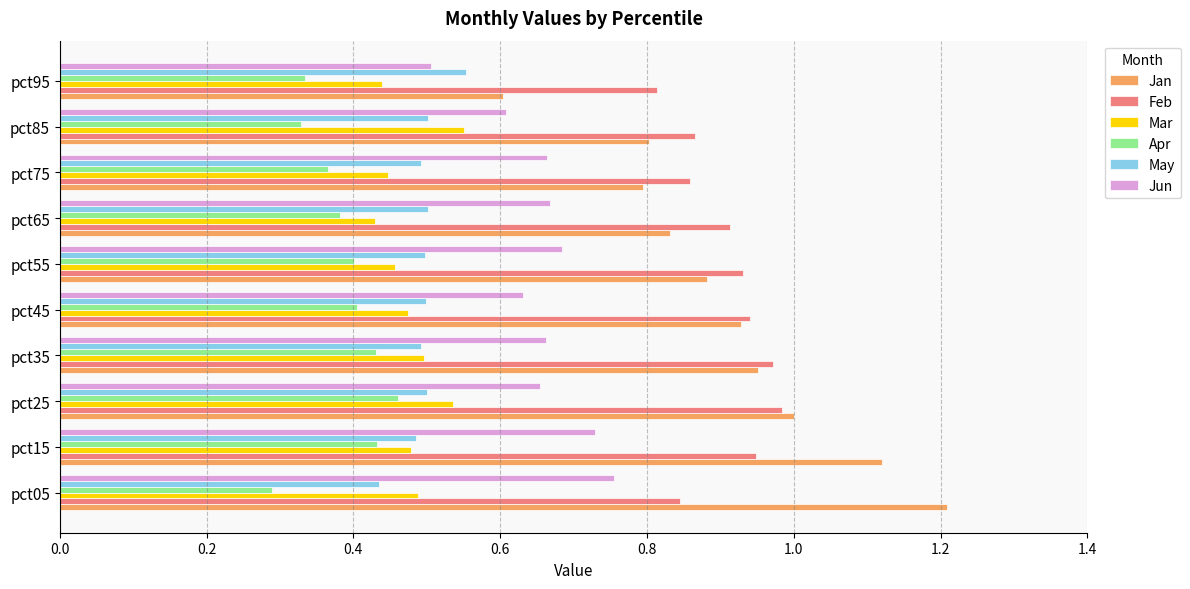

Which series has the widest spread of values?

Jan